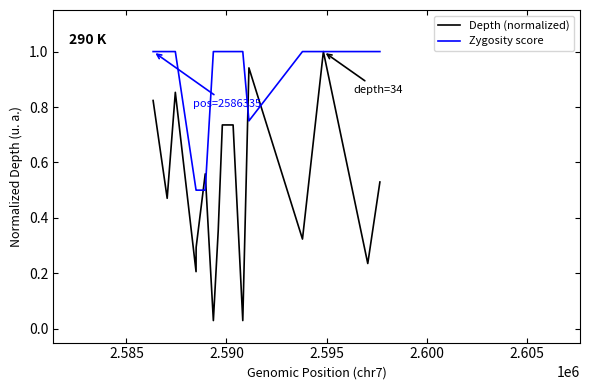

Rank the series by their average value, from lowest to highest.

Depth (normalized), Zygosity score